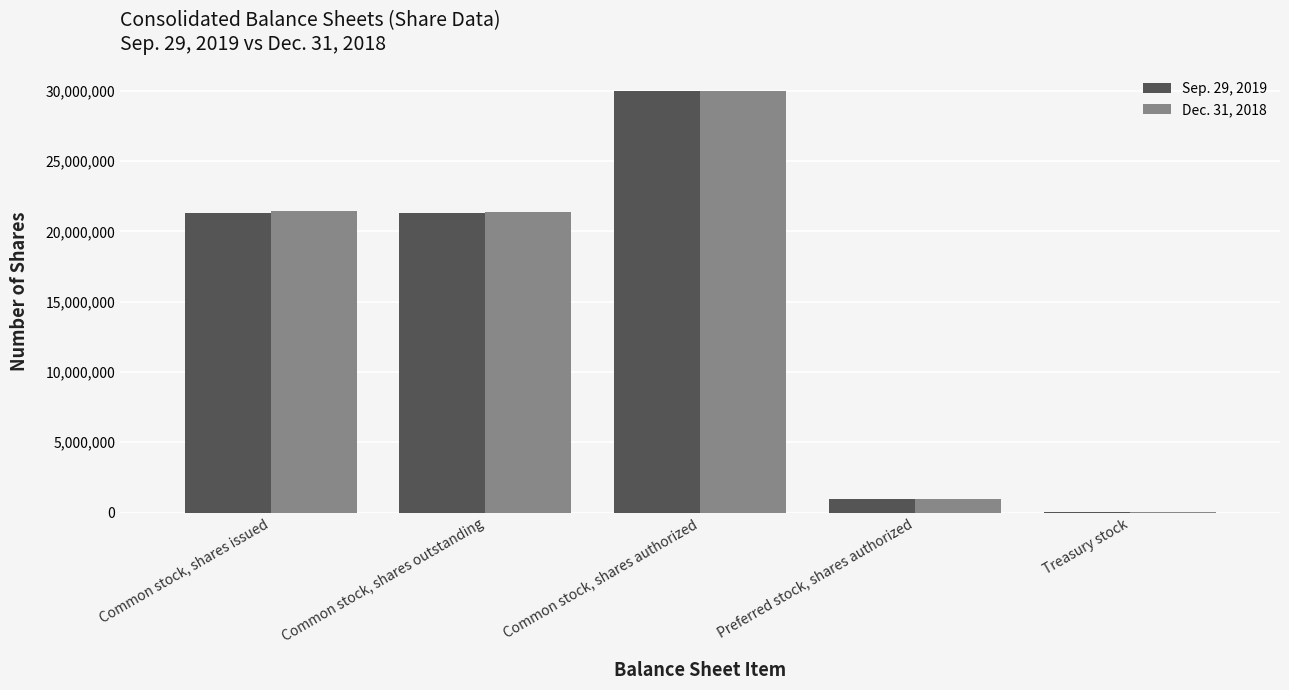

The value of Dec. 31, 2018 at Common stock, shares issued is 21414374. True or false?

True